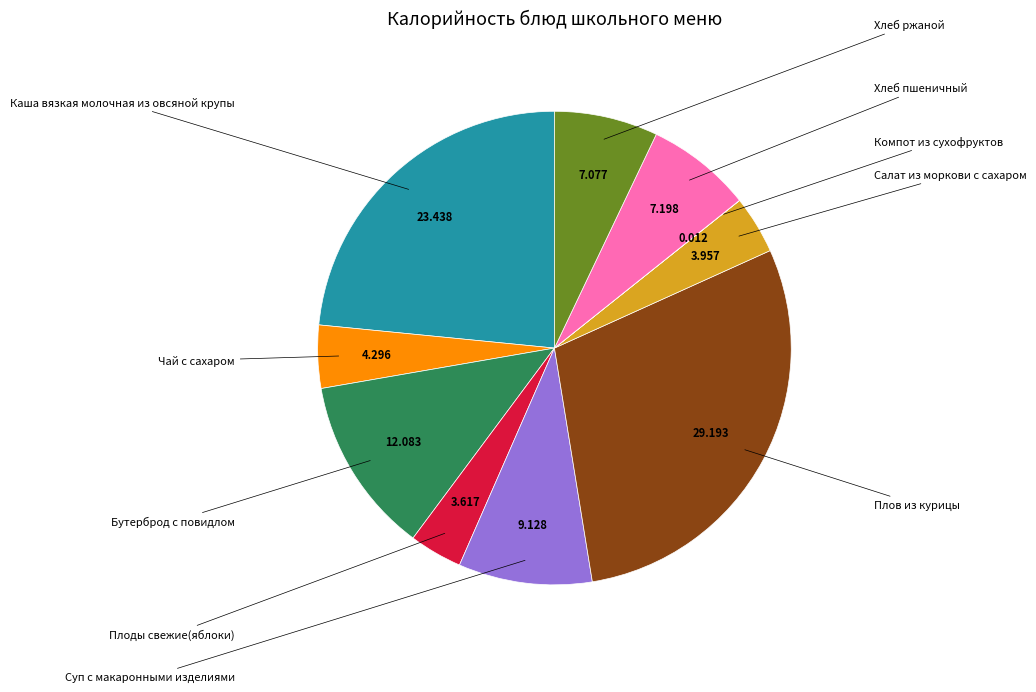

Is there a majority slice in this chart?

No